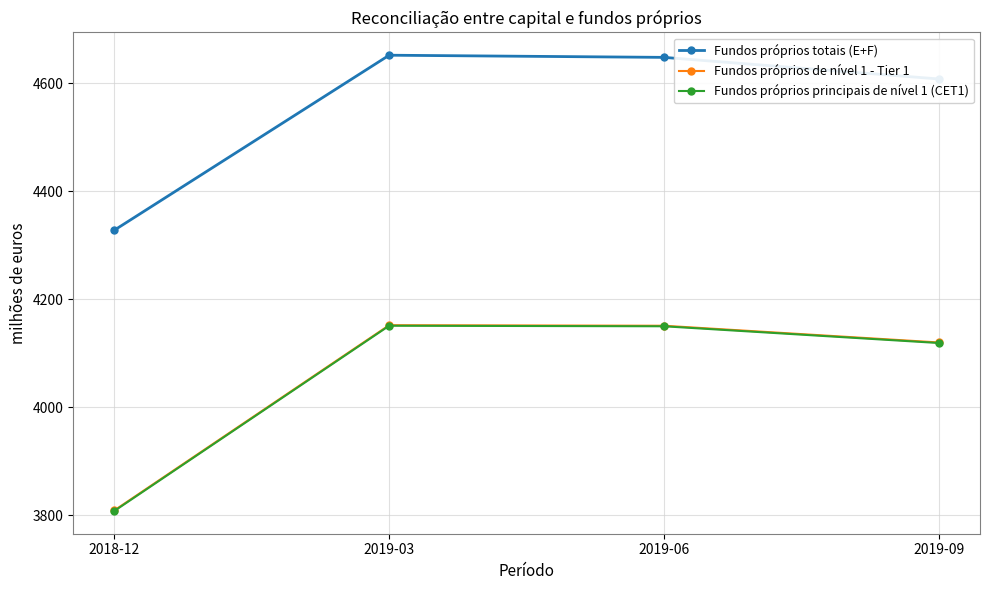

The Fundos próprios de nível 1 - Tier 1 series shows 4151 at 2019-06. True or false?

True